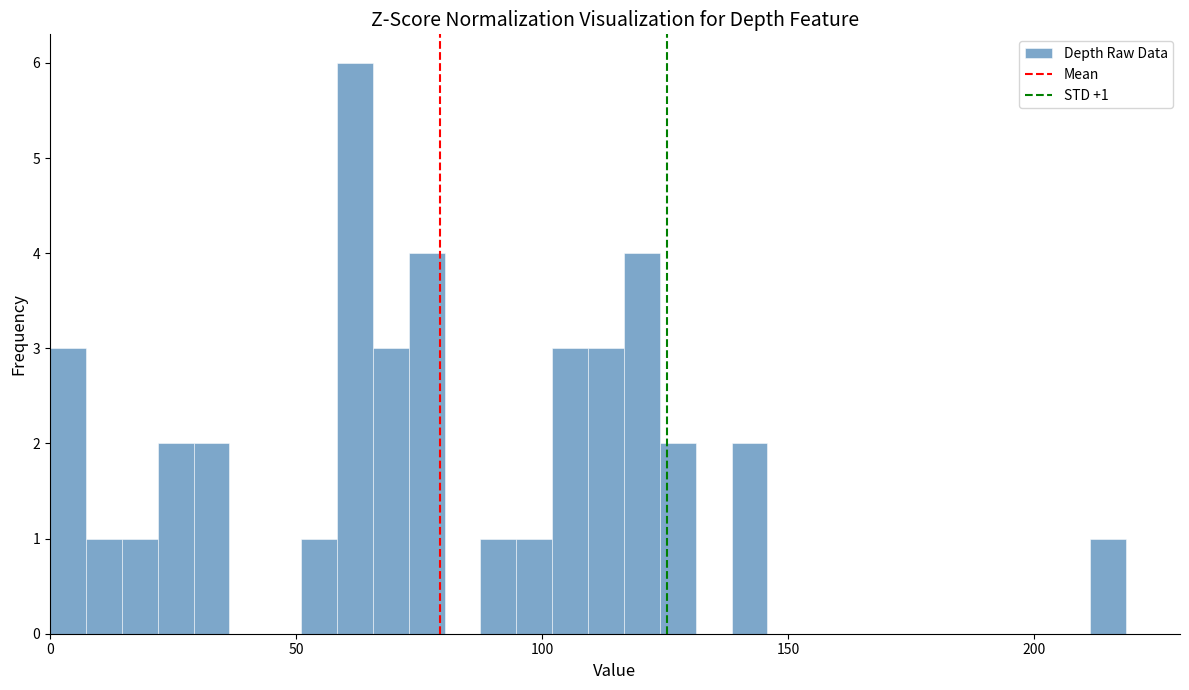

Read against the x-axis, roughly where is the centre of the tallest bar?

60